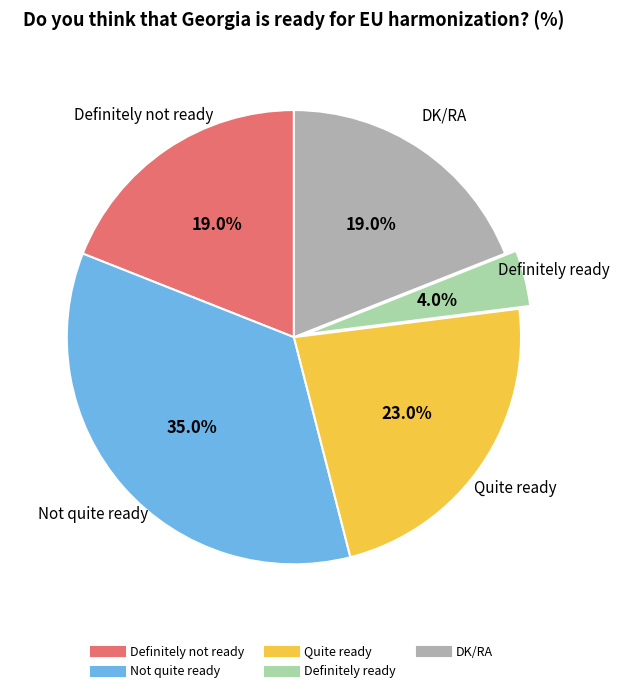

What percentage is the Definitely ready slice, to the nearest percent?

4%